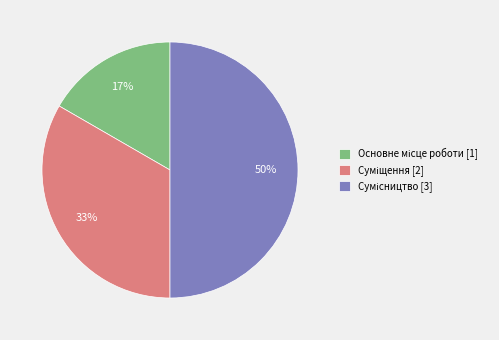

To the nearest percent, what is the average slice percentage?

33%